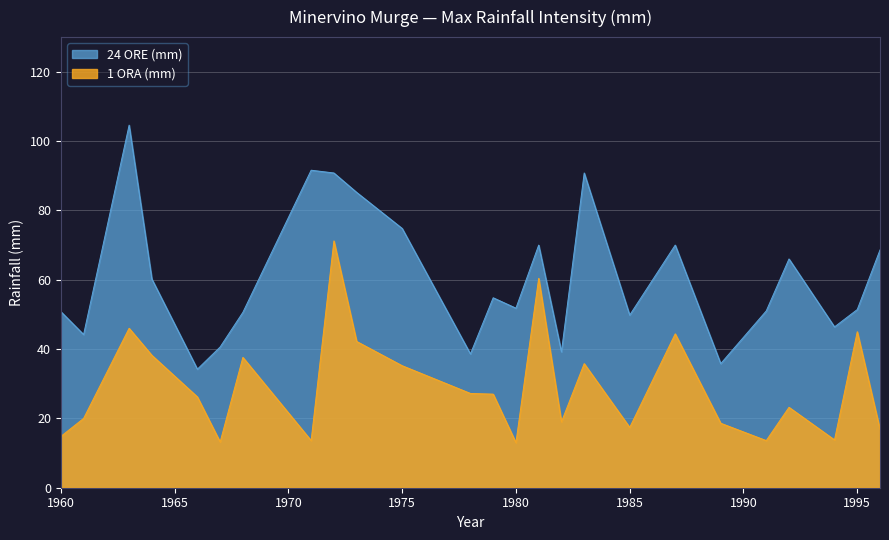

How many values in the 1 ORA (mm) series exceed 26?

13